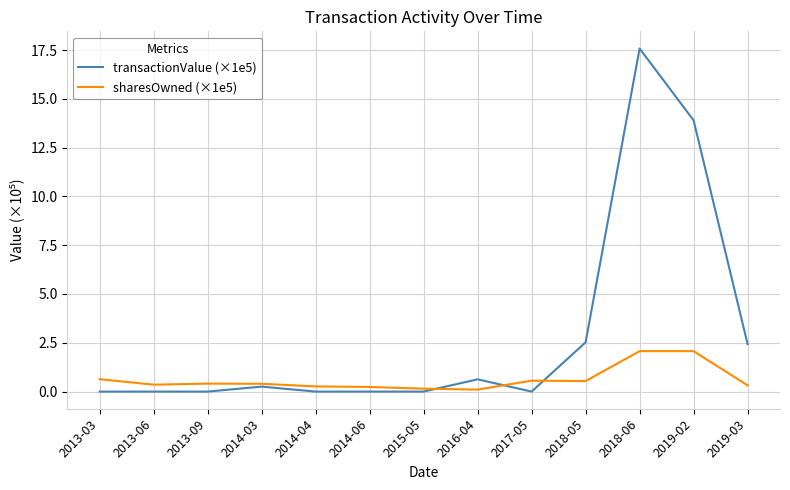

What is the maximum value for transactionValue (×1e5)?

17.6